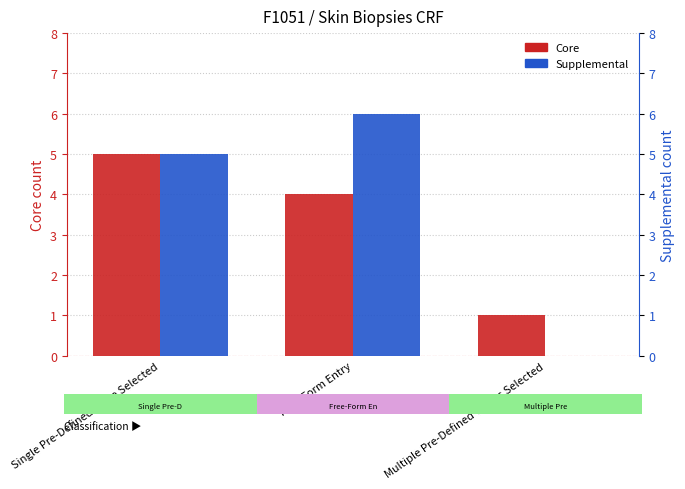

What is the average value of the Core series?

3